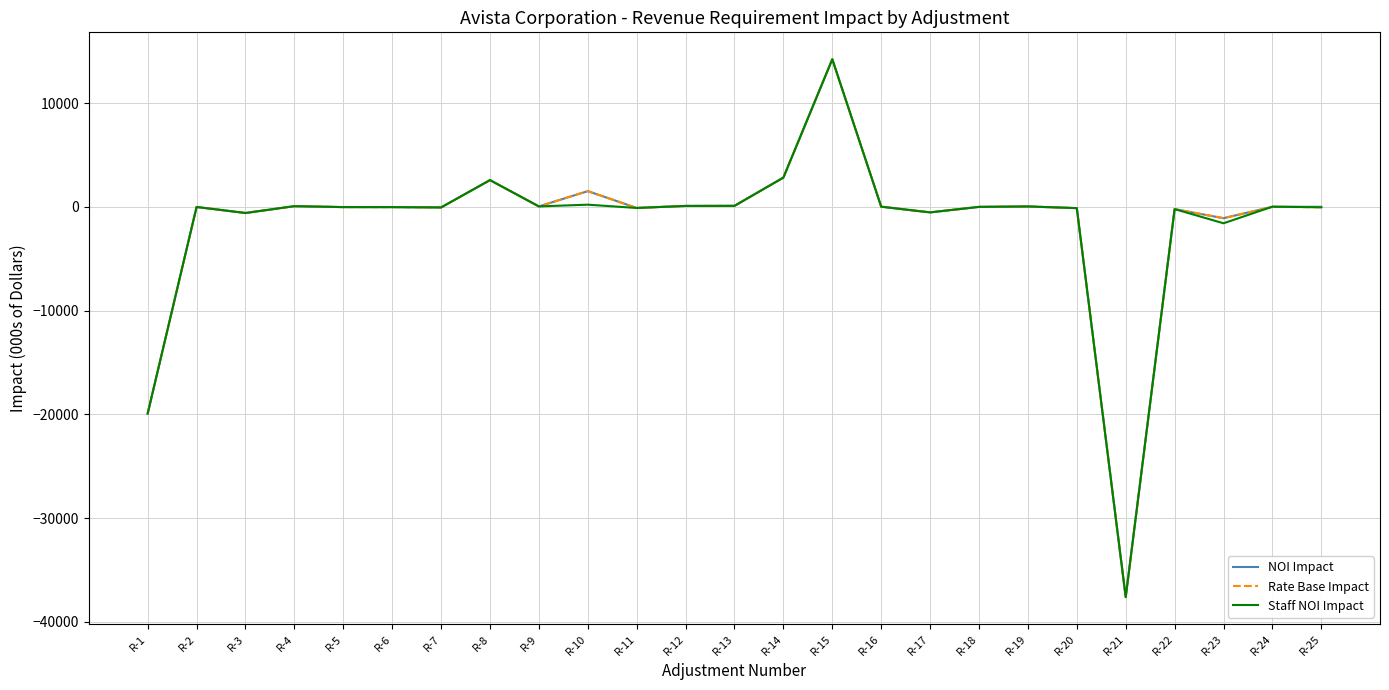

The value of Staff NOI Impact at R-8 is 2571.2. True or false?

True